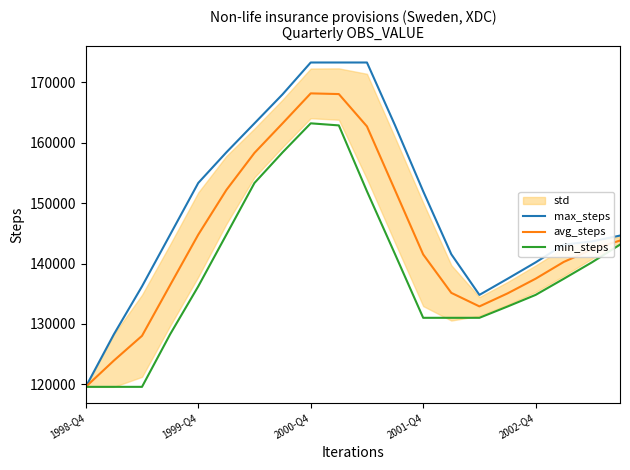

True or false: min_steps has more than 1 points higher than both neighbors.

False